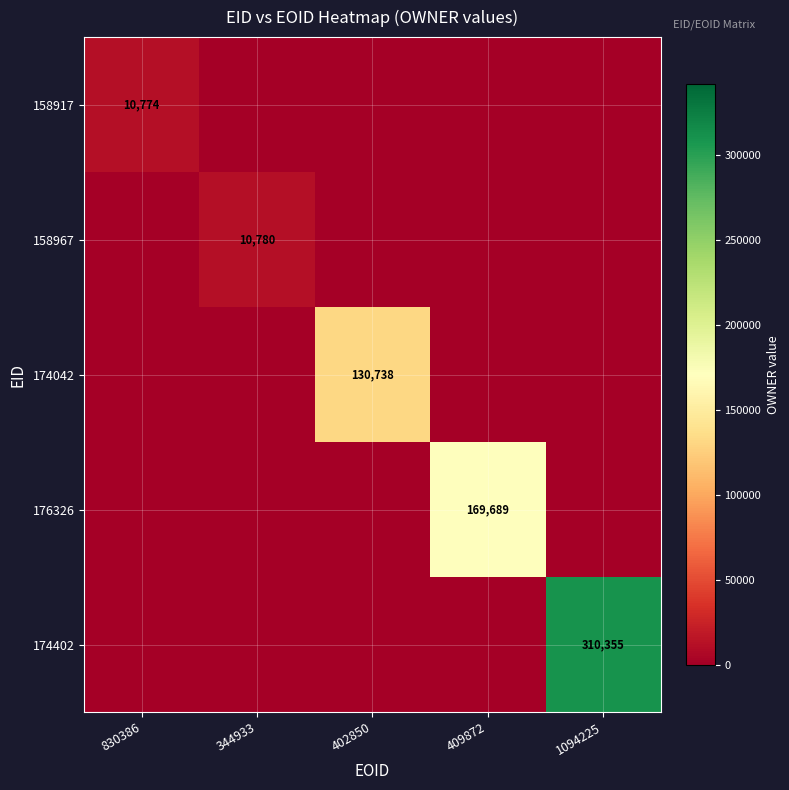

The value of 174042 at 402850 is 130738. True or false?

True